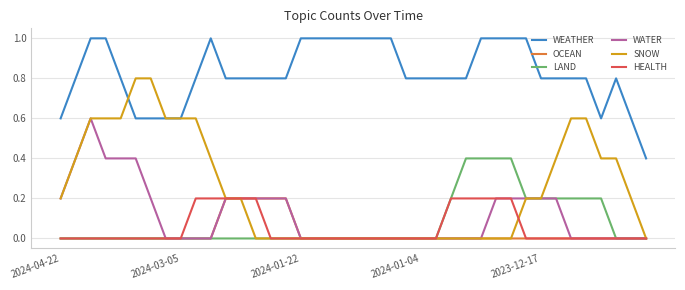

What is the average value of the LAND series?

0.1